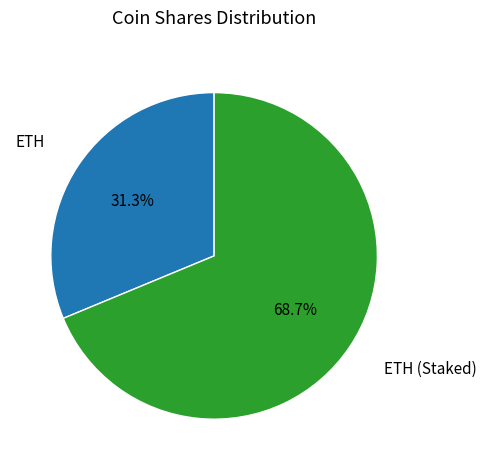

Does any single category account for the majority?

Yes